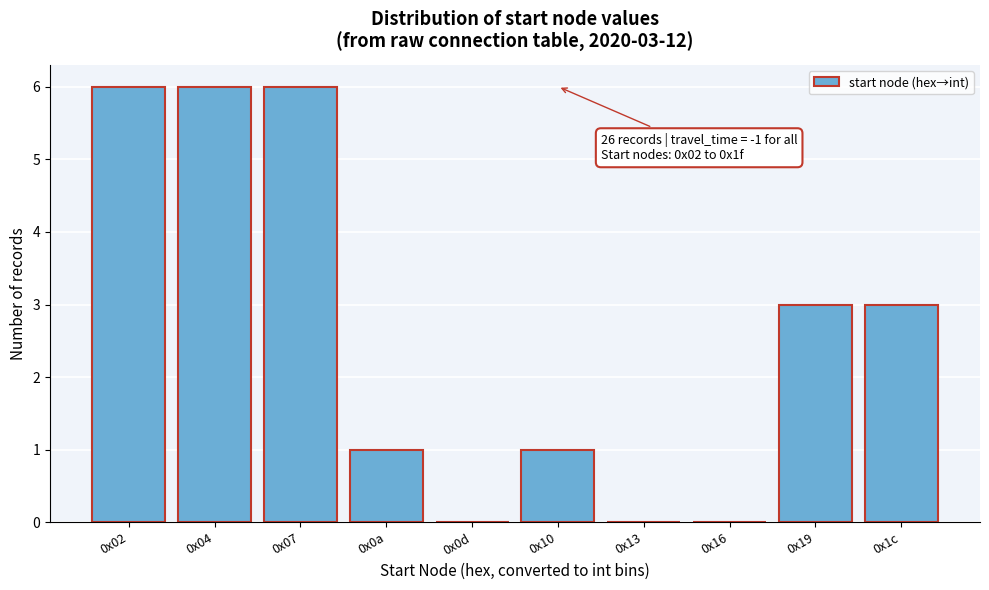

Reading right to left, transcribe all the data shown in this chart.

0x1c=3	0x19=3	0x16=0	0x13=0	0x10=1	0x0d=0	0x0a=1	0x07=6	0x04=6	0x02=6